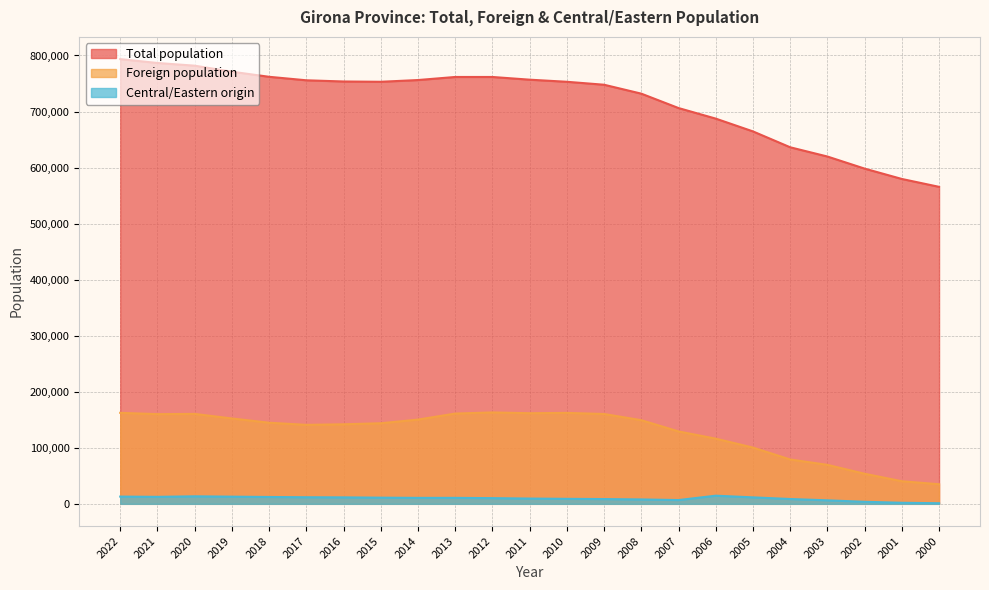

True or false: Foreign population and Central/Eastern origin intersect in this chart.

False